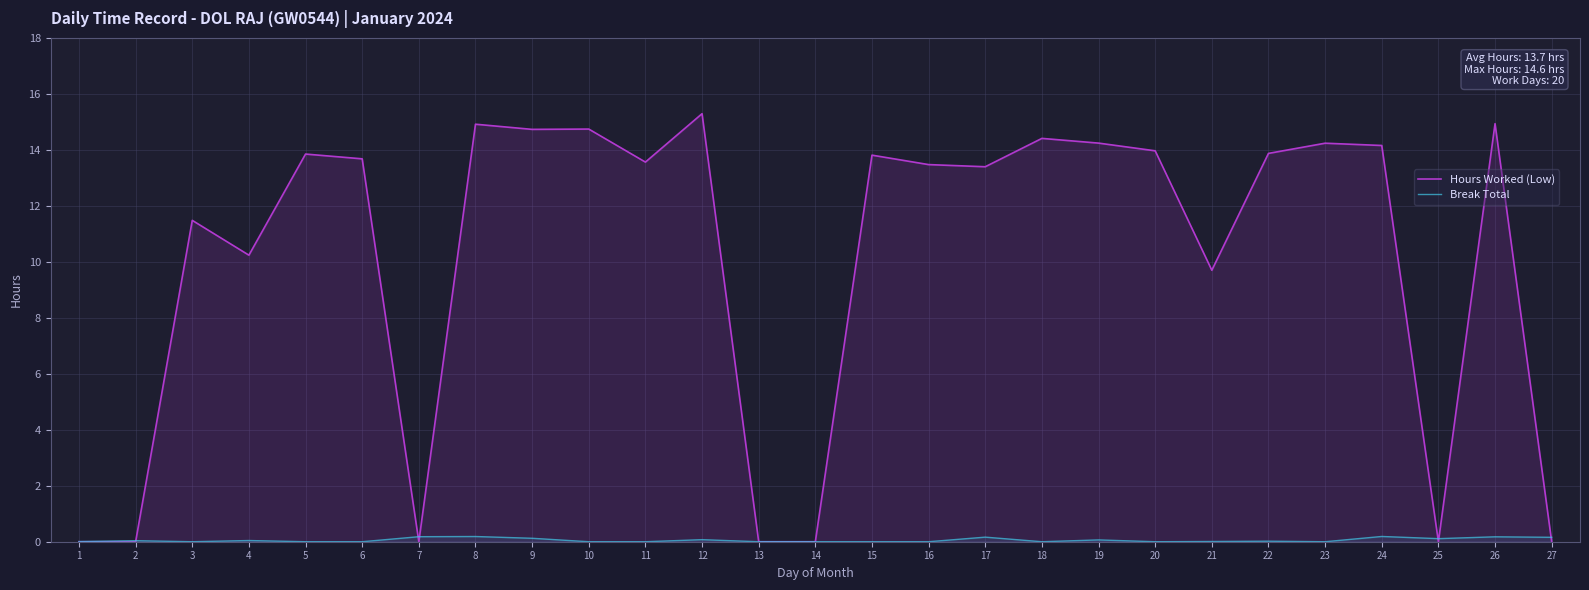

Is it true that Hours Worked (Low) equals 7.6 at 16?

False